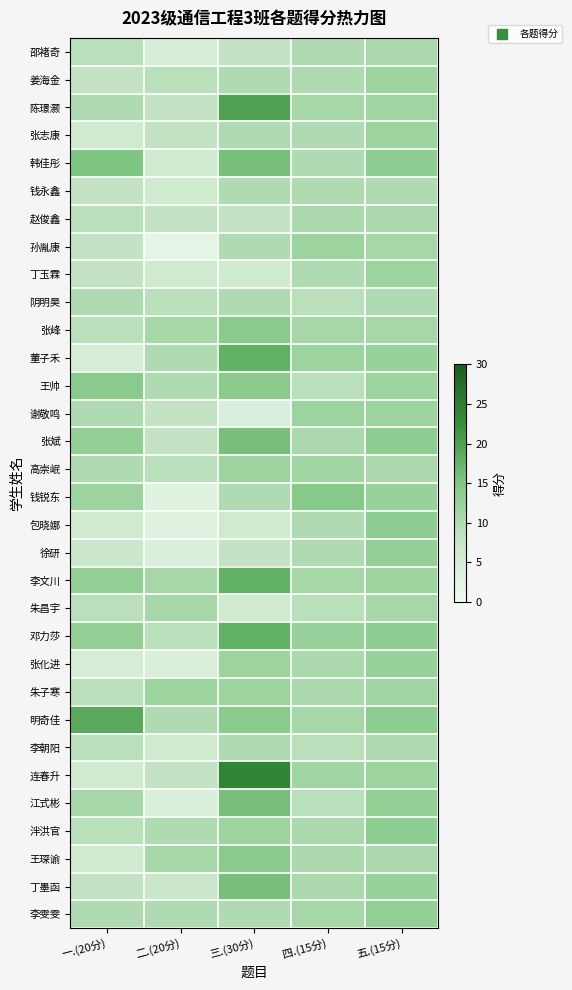

Which category has the lowest value across all series?

二.(20分)